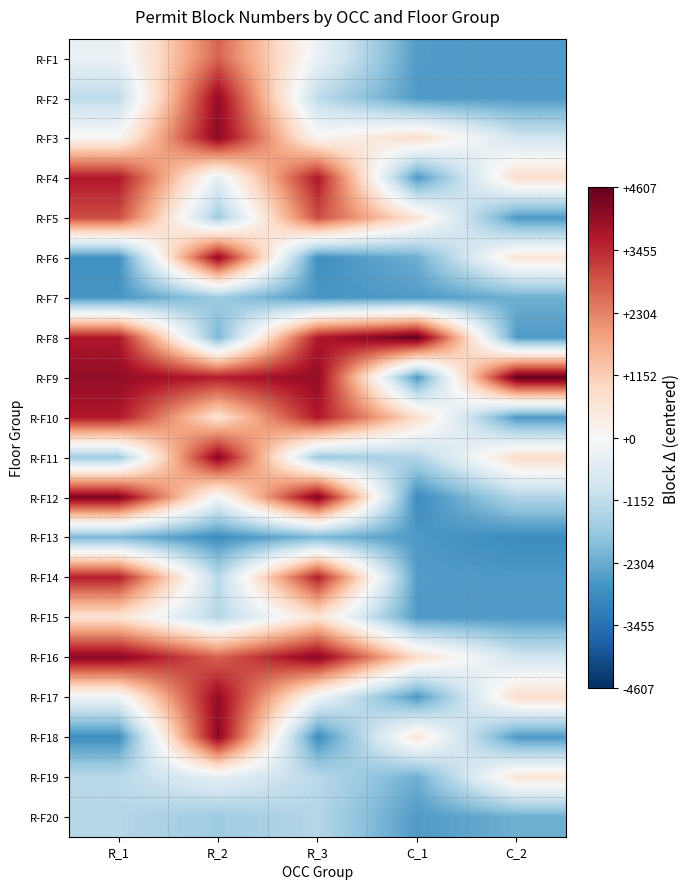

What is the spread (max minus min) of values at R_1?

7154.0